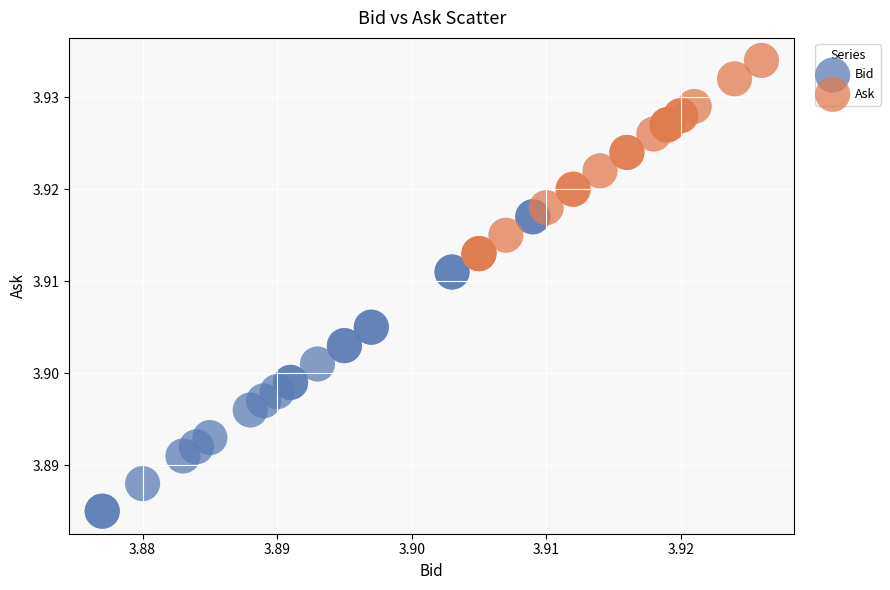

Which series has the largest Y range (max minus min)?

Bid